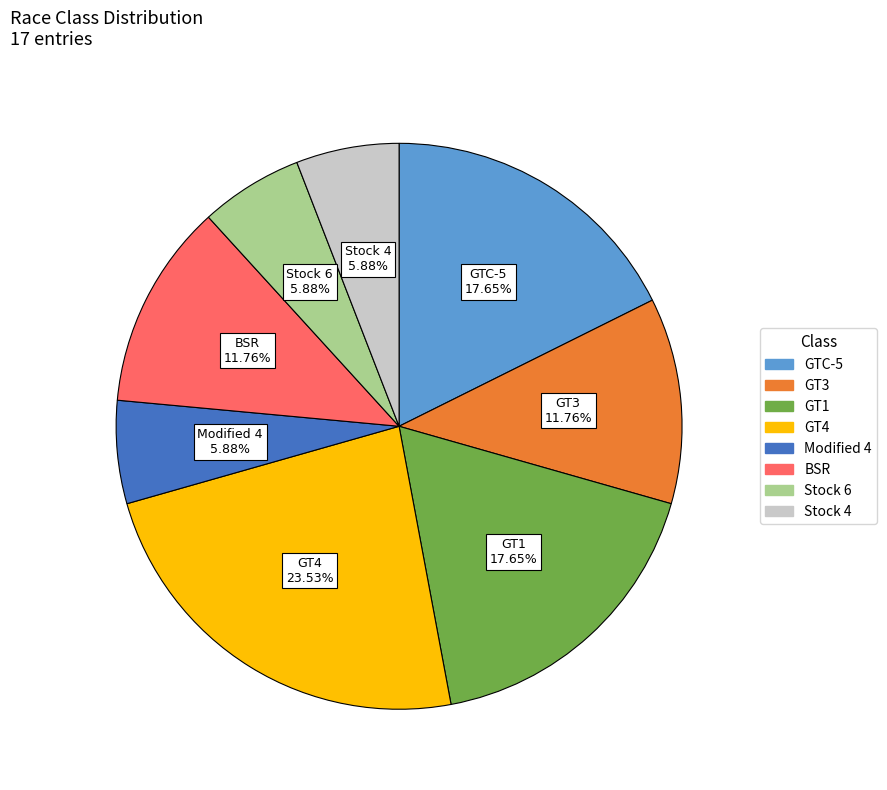

To the nearest percent, what is the average slice percentage?

12%